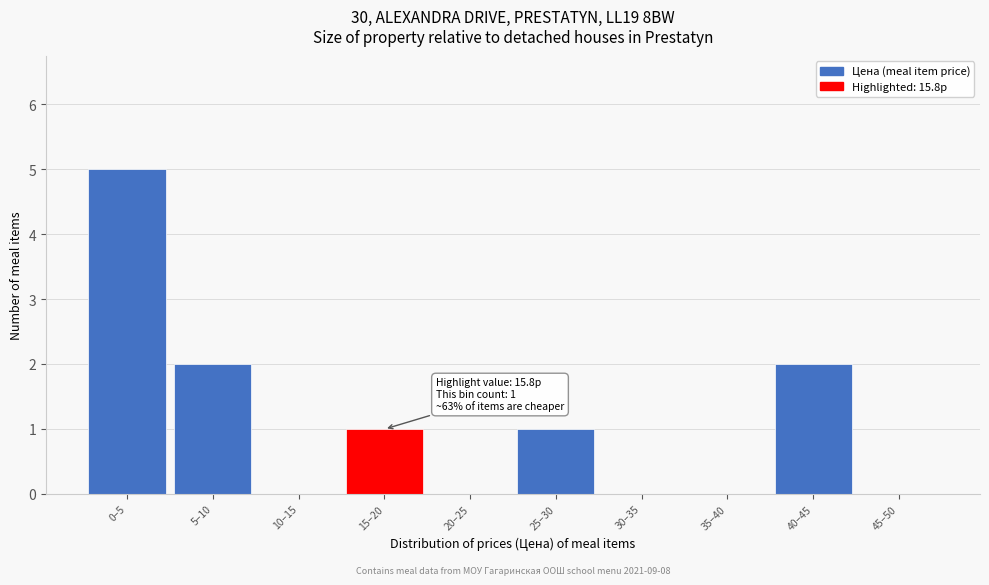

Reading left to right, what are all the values shown in this chart?

0–5=5	5–10=2	10–15=0	15–20=1	20–25=0	25–30=1	30–35=0	35–40=0	40–45=2	45–50=0